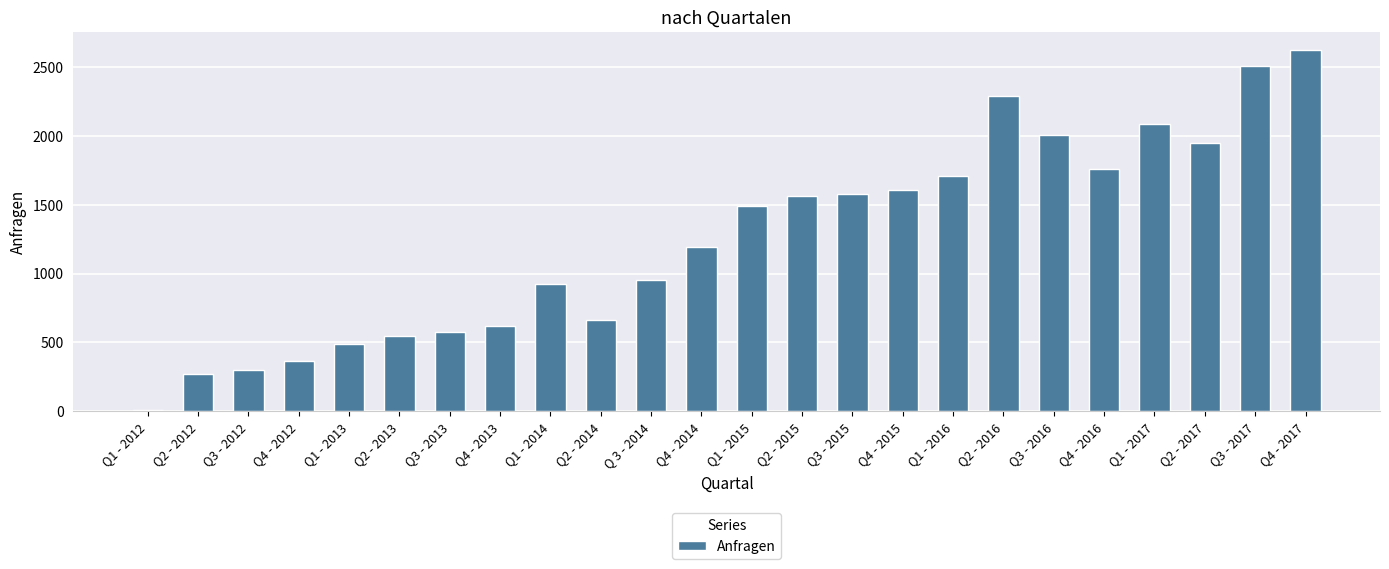

What is the sum of all values?

30099